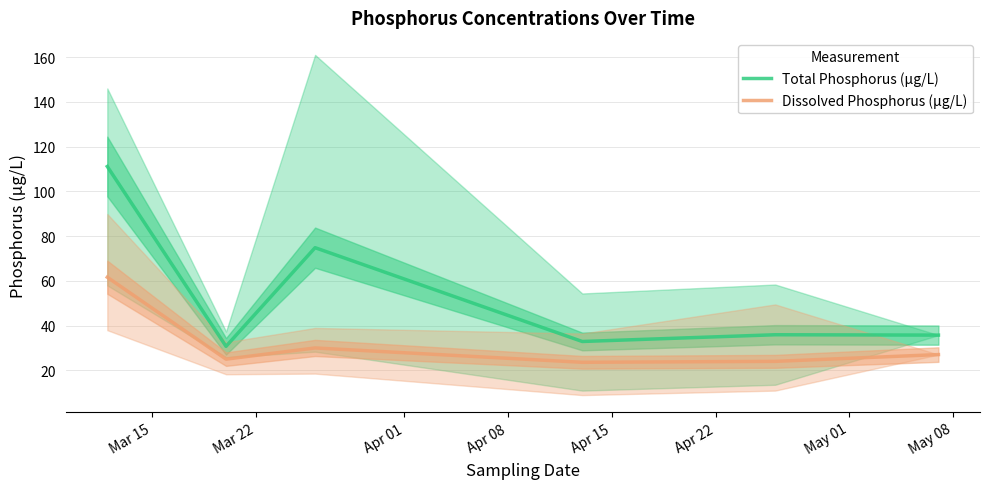

True or false: Total Phosphorus (µg/L) and Dissolved Phosphorus (µg/L) intersect in this chart.

False